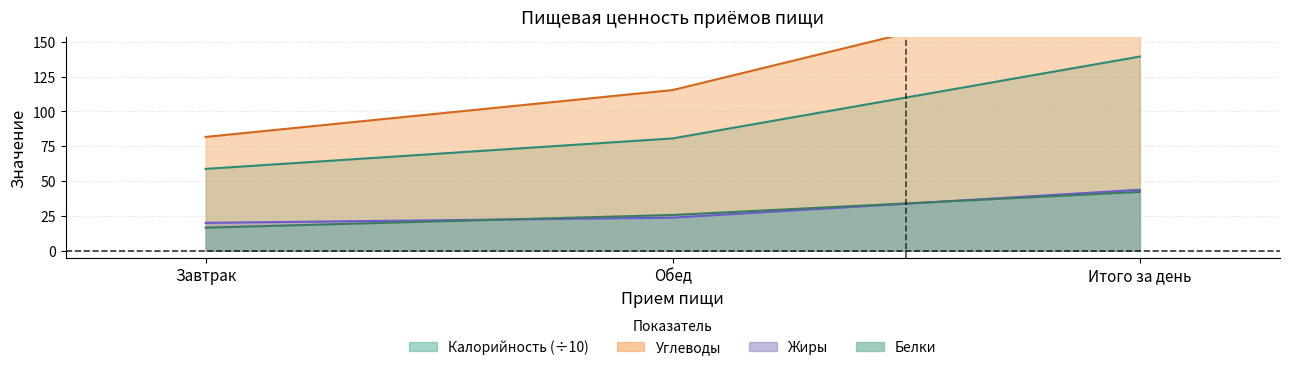

What is the highest value of the Калорийность series?

139.3